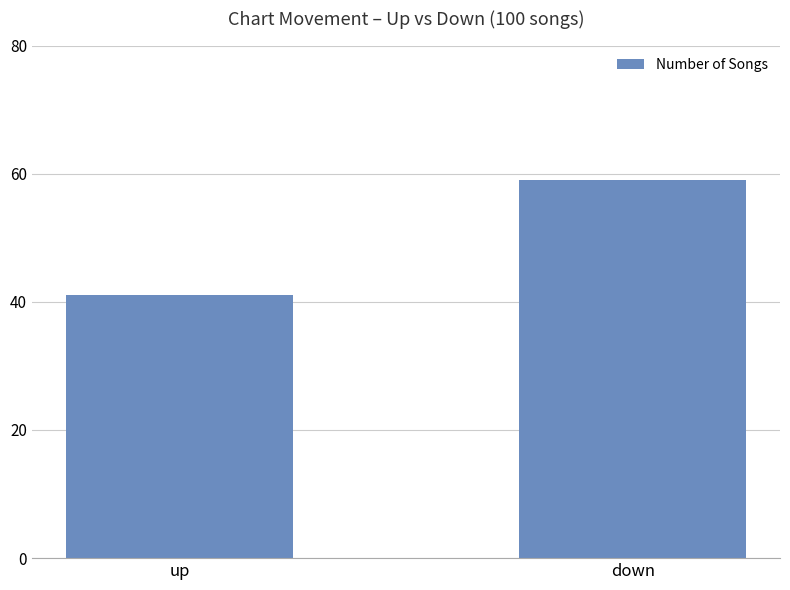

What is the label of the 2nd bar from the left?

down